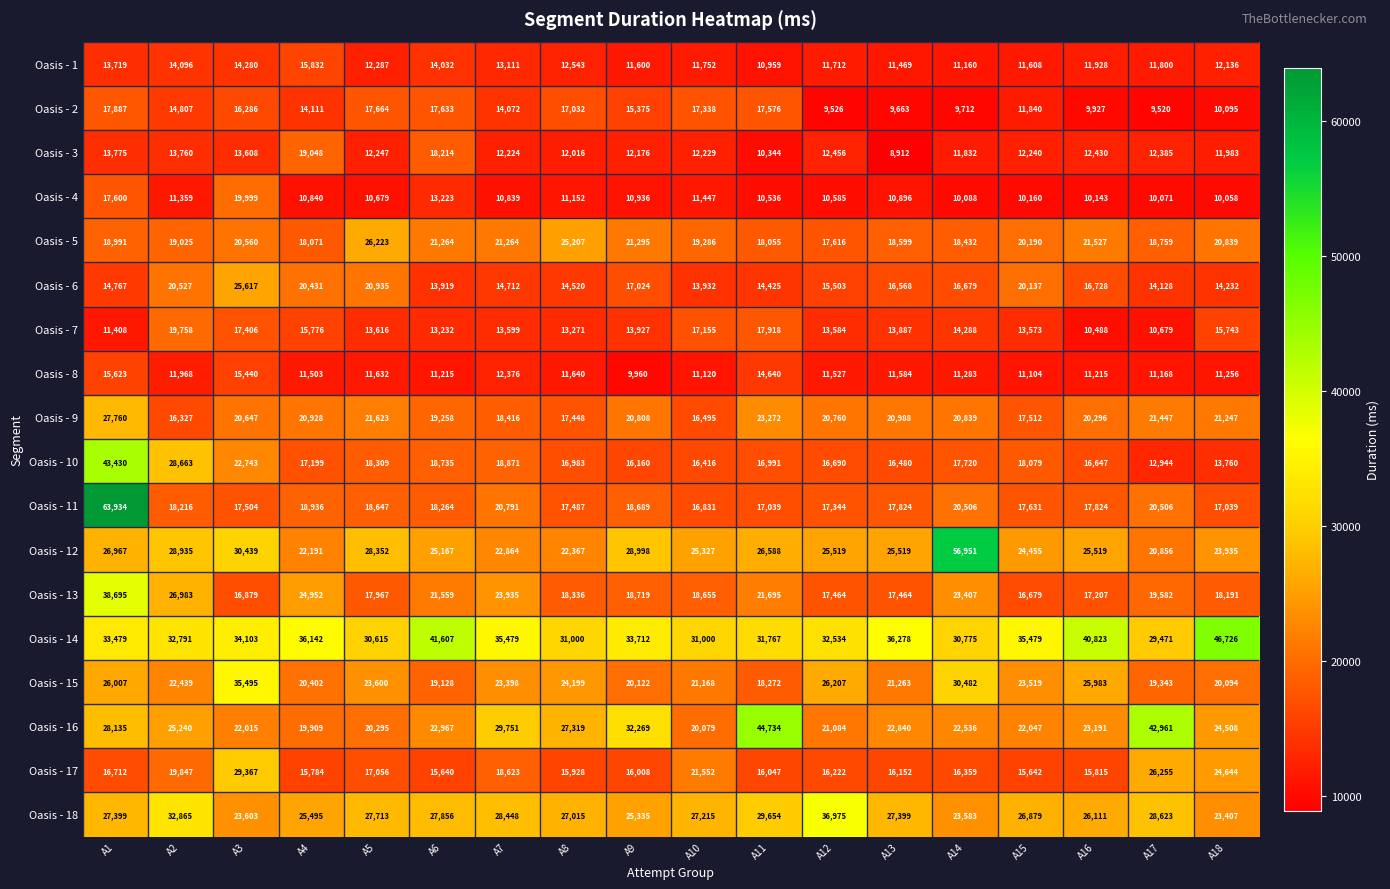

What is the total value across all series at A1?

456288